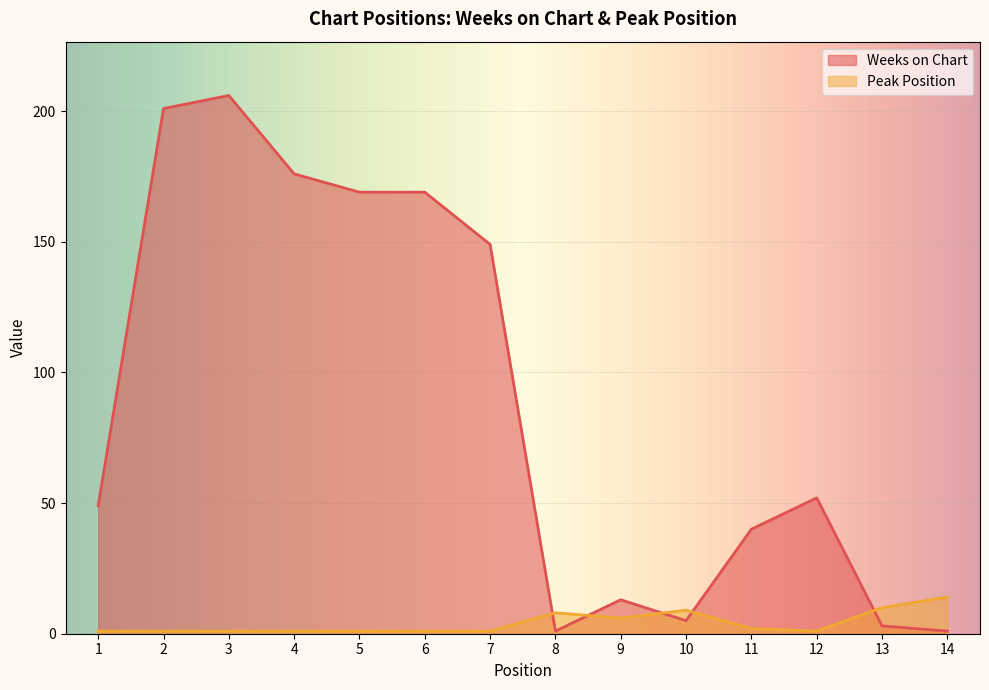

Which series has the widest spread of values?

Weeks on Chart